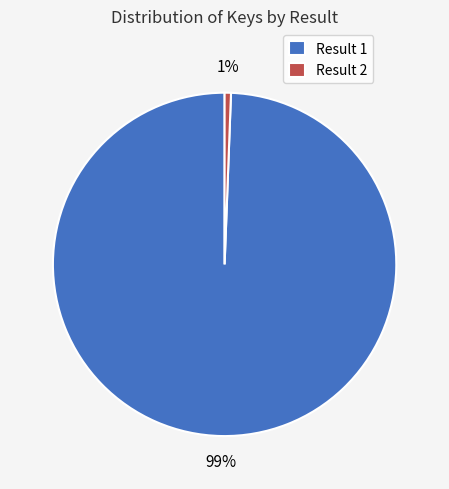

Which category has the smallest portion of the pie?

Result 2